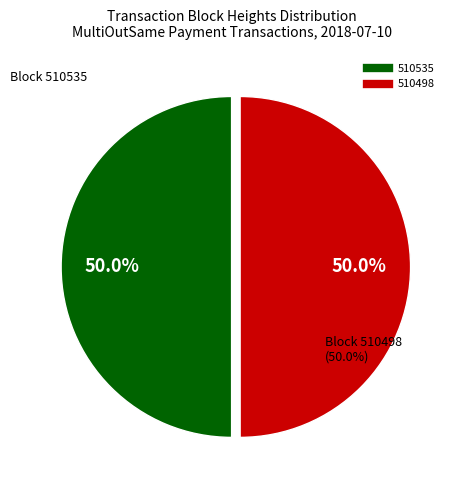

How many segments does this pie chart have?

2